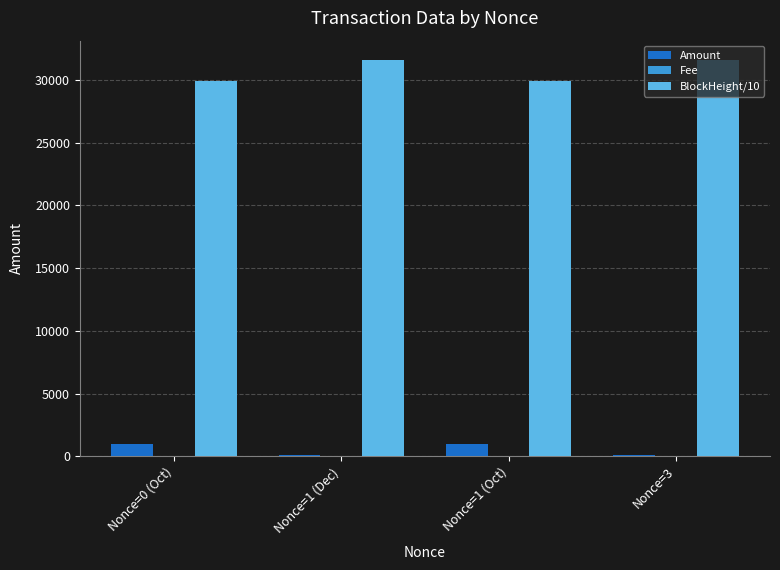

Which series has the largest total across all categories?

BlockHeight/10